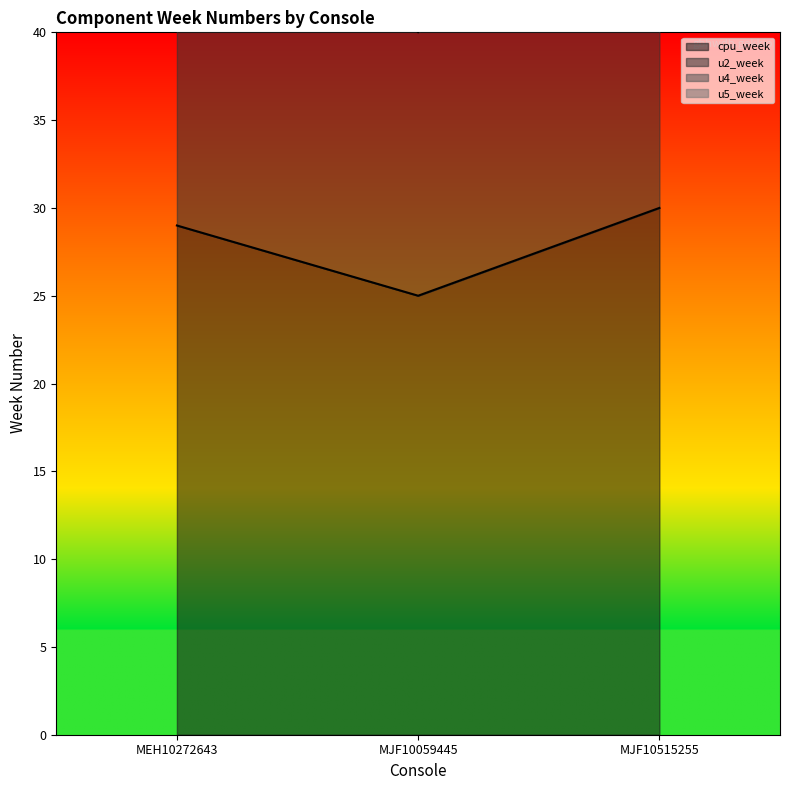

List the labels in order of cpu_week value, smallest first.

MJF10059445, MEH10272643, MJF10515255